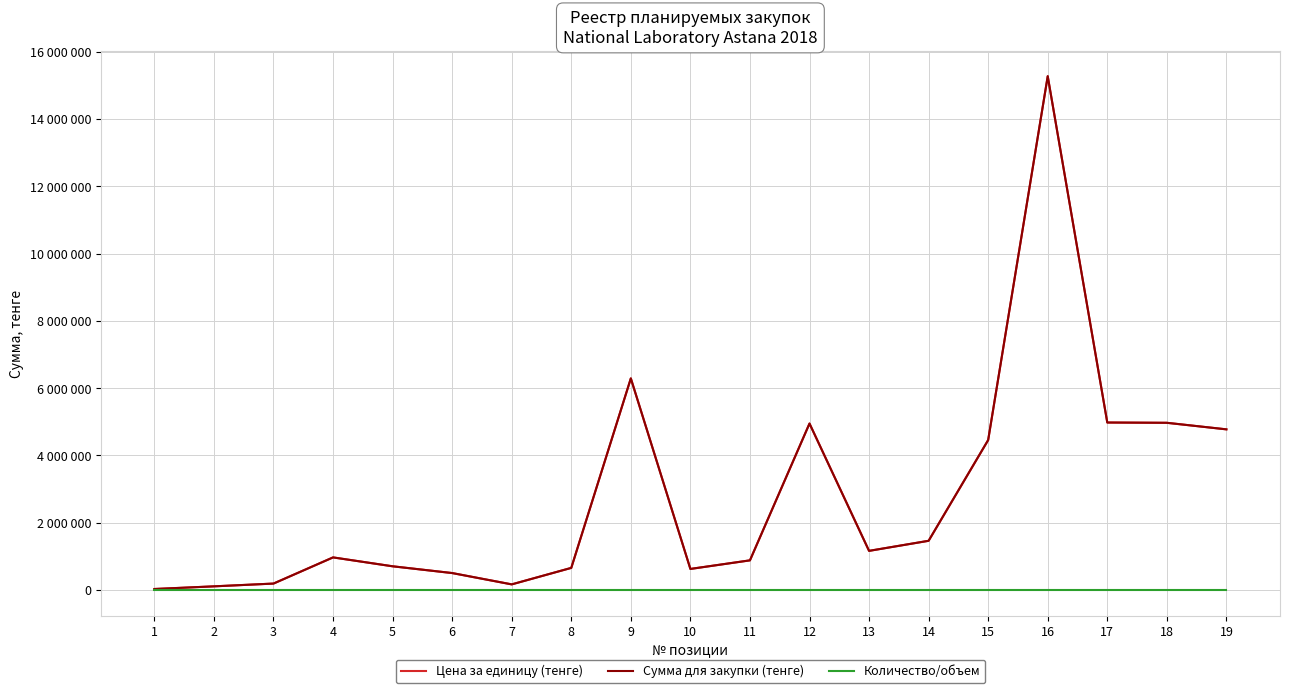

Between 6 and 11, which series saw the biggest shift?

Цена за единицу (тенге)